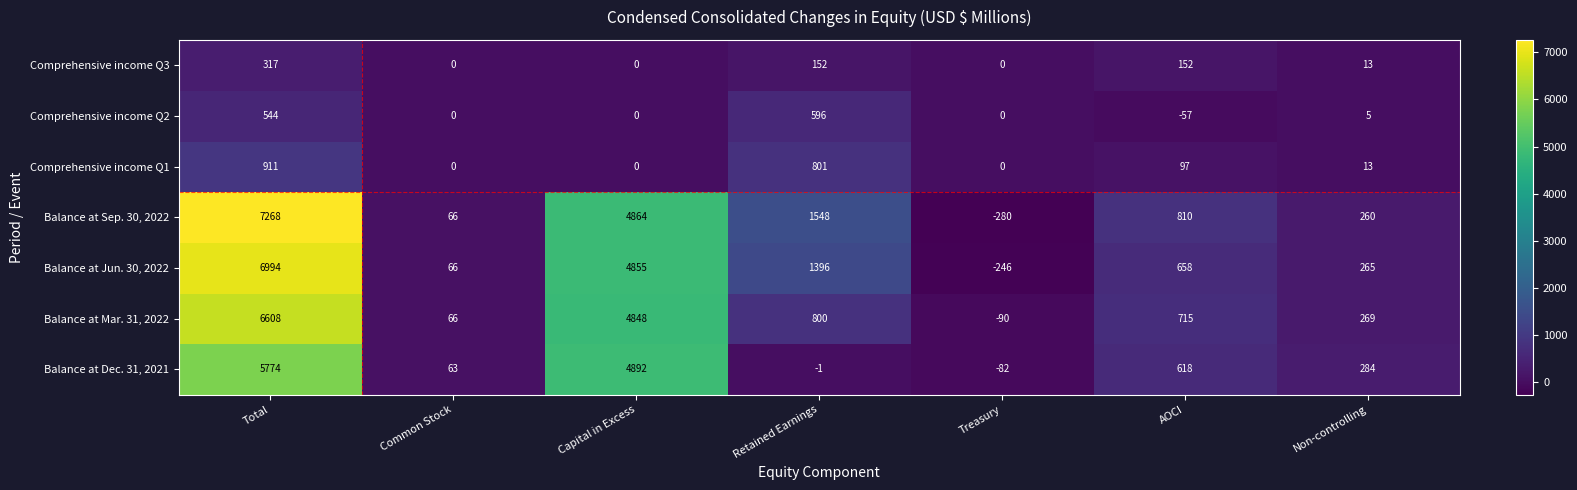

What is the average value of the Comprehensive income Q3 series?

91